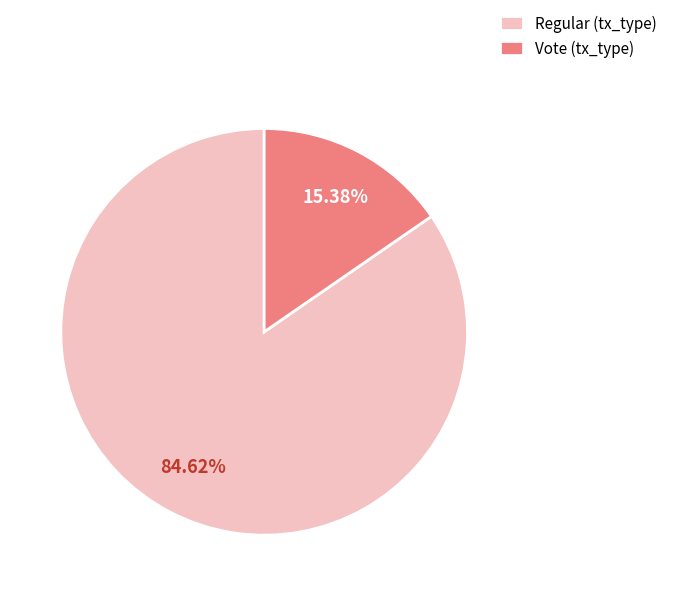

Is there a majority slice in this chart?

Yes